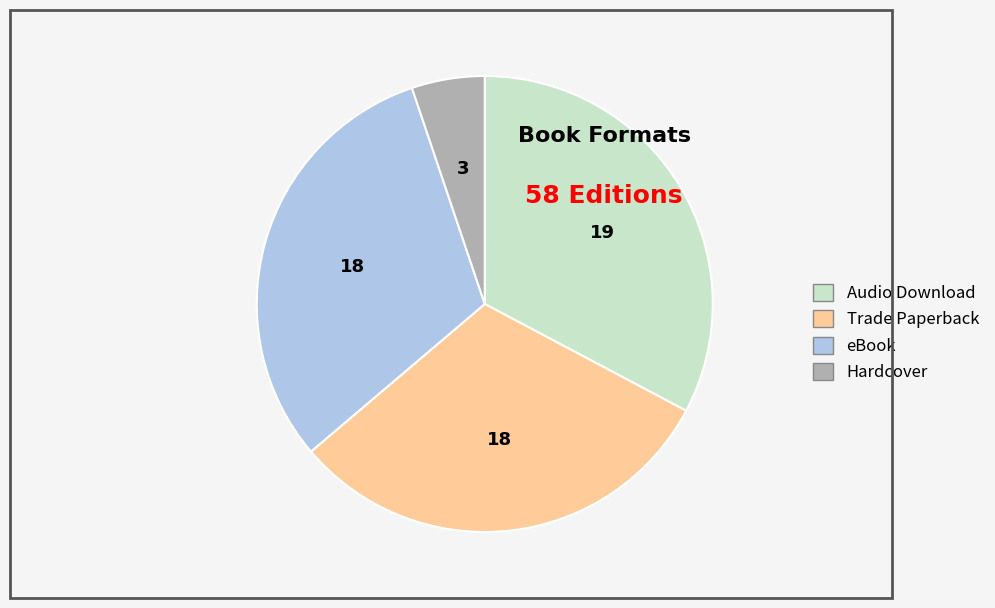

How many segments does this pie chart have?

4